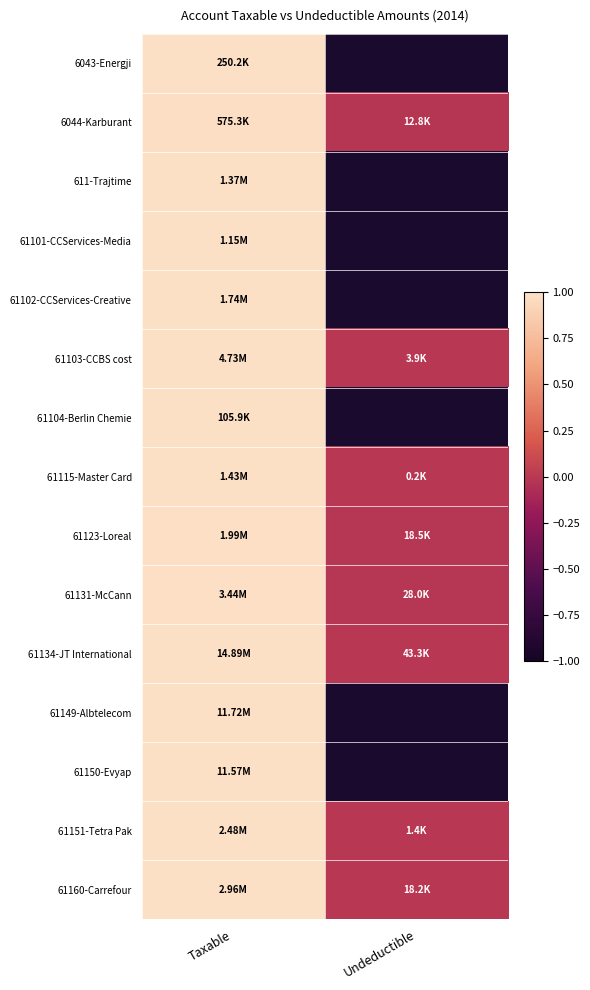

Rank the categories by 6044-Karburant value from highest to lowest.

Taxable, Undeductible